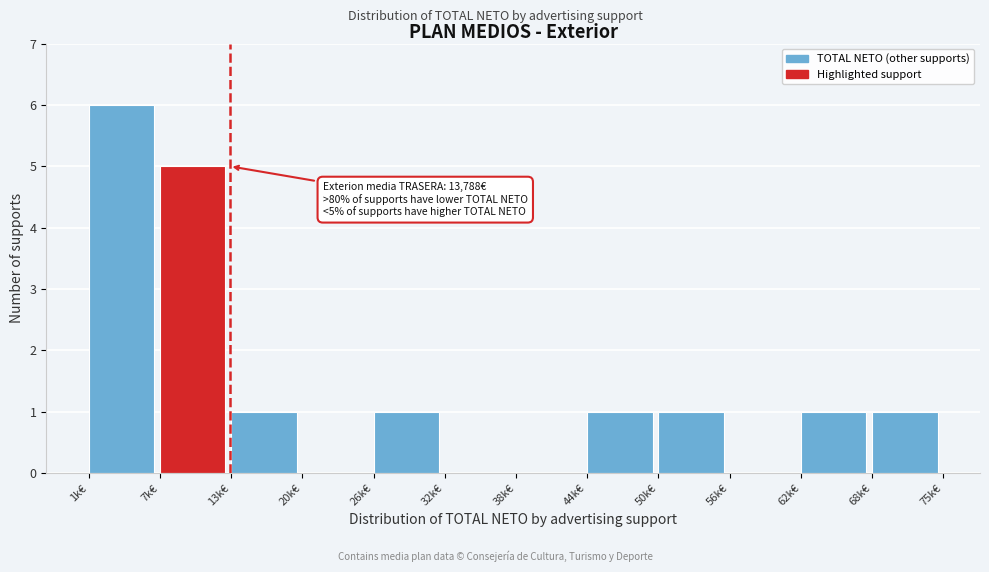

Reading left to right, what are all the values shown in this chart?

1k€=6	7k€=5	13k€=1	20k€=0	26k€=1	32k€=0	38k€=0	44k€=1	50k€=1	56k€=0	62k€=1	68k€=1